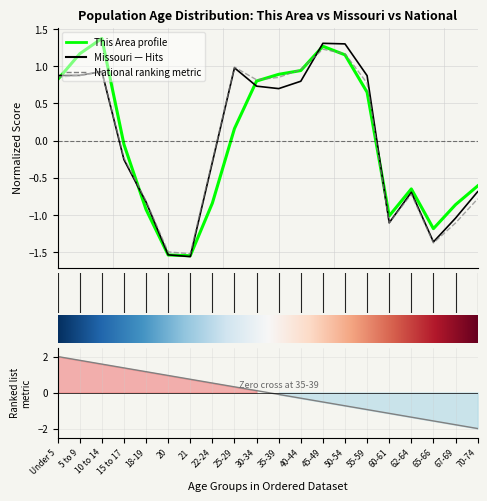

Is the value of This Area at 67-69 greater than the value of National at 45-49?

No